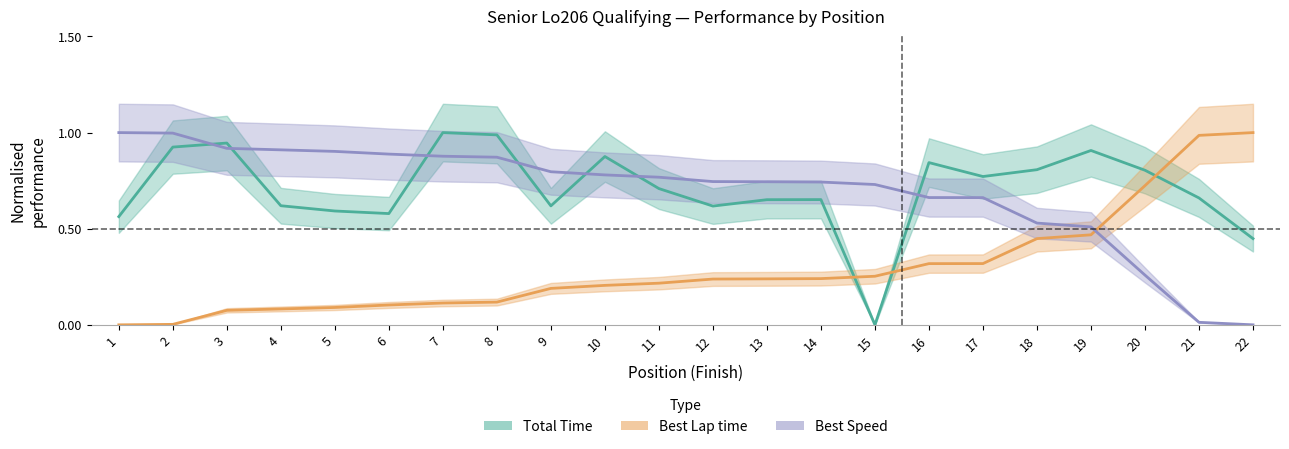

At which category does Total Time reach its first local valley?

6